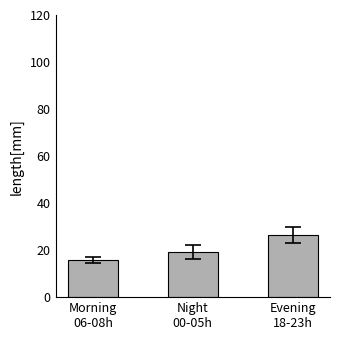

What is the approximate value at Evening
18-23h?

26.4